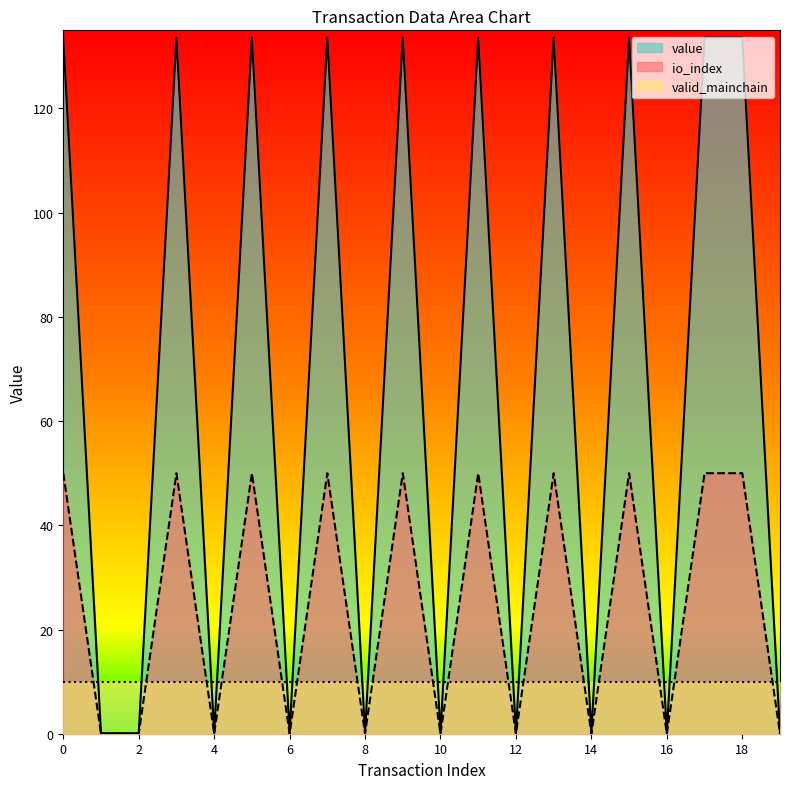

How many times do valid_mainchain and io_index cross each other?

17